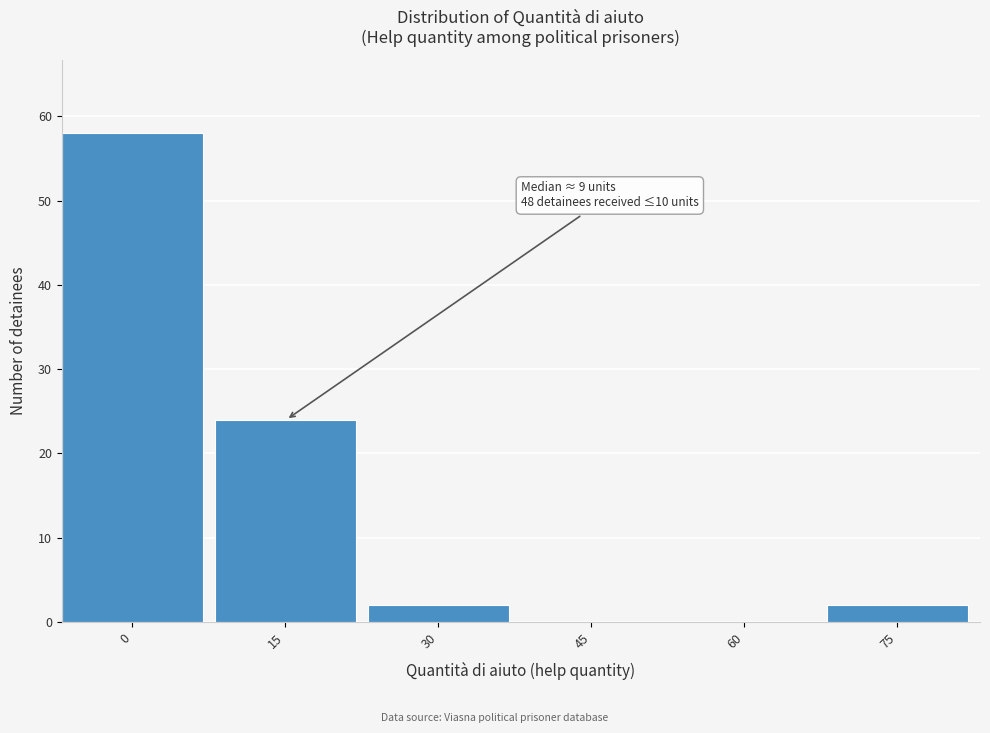

Reading left to right, transcribe all the data shown in this chart.

0=58	15=24	30=2	45=0	60=0	75=2